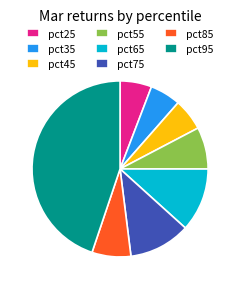

Is there a majority slice in this chart?

No